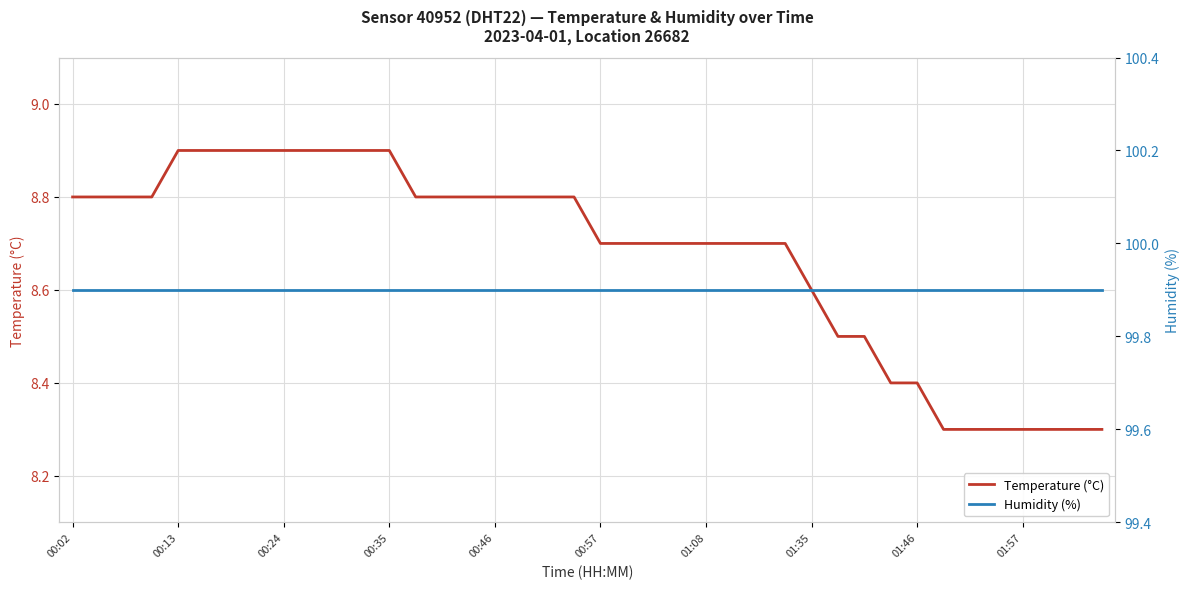

Count the number of categories in the chart.

40